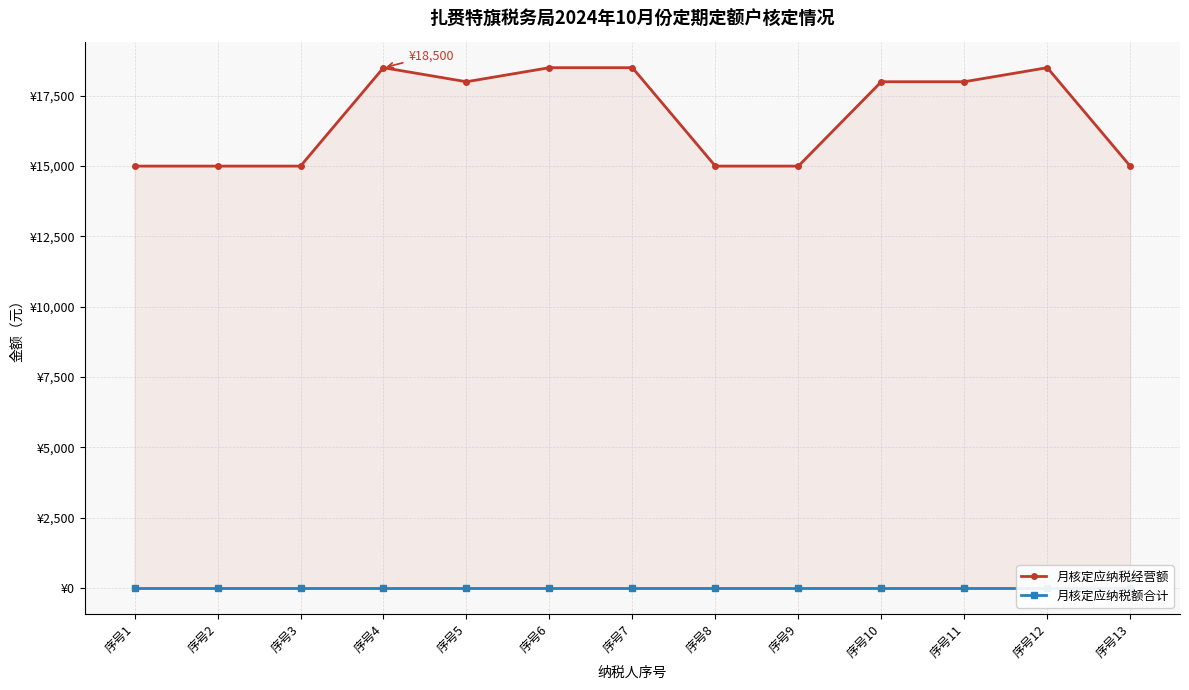

What is the difference between the highest and lowest values at 序号4?

18500